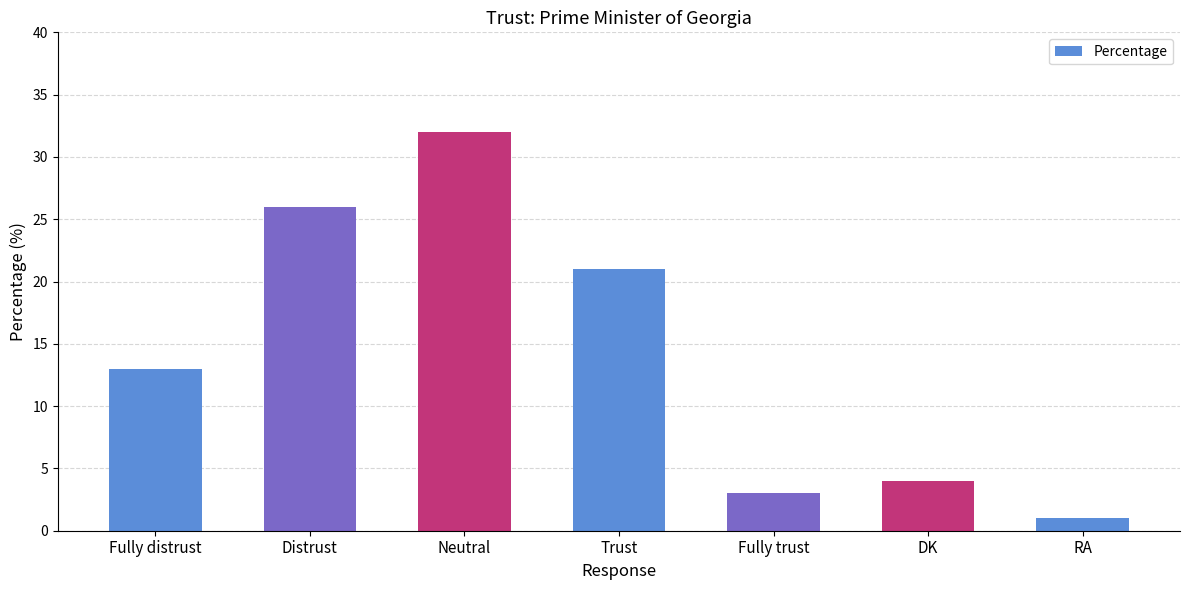

List the labels in order of value, largest first.

Neutral, Distrust, Trust, Fully distrust, DK, Fully trust, RA